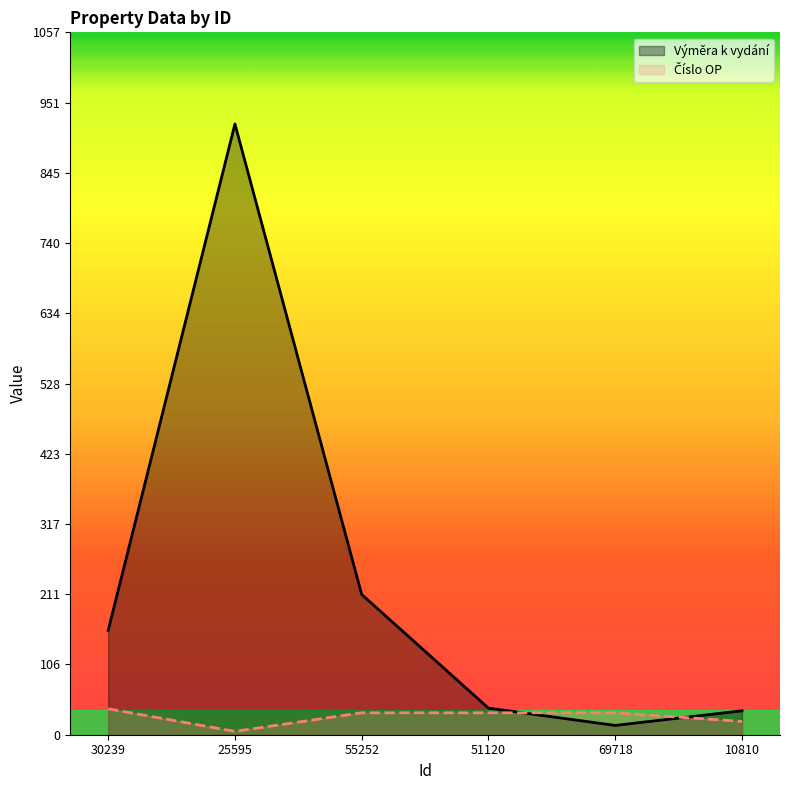

What is the difference between the second highest and minimum values in the Výměra k vydání series?

197